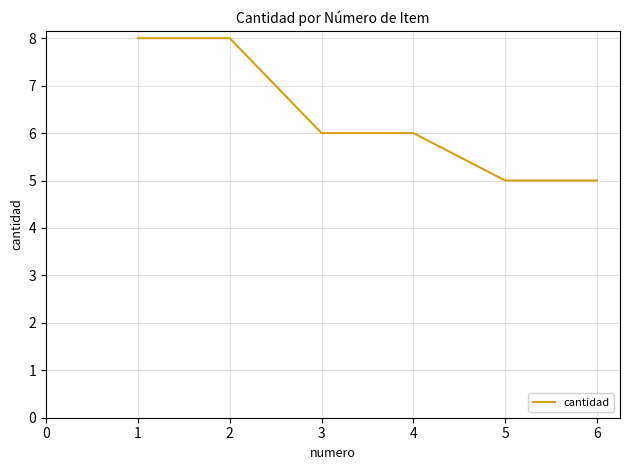

Does the chart have visible grid lines?

Yes